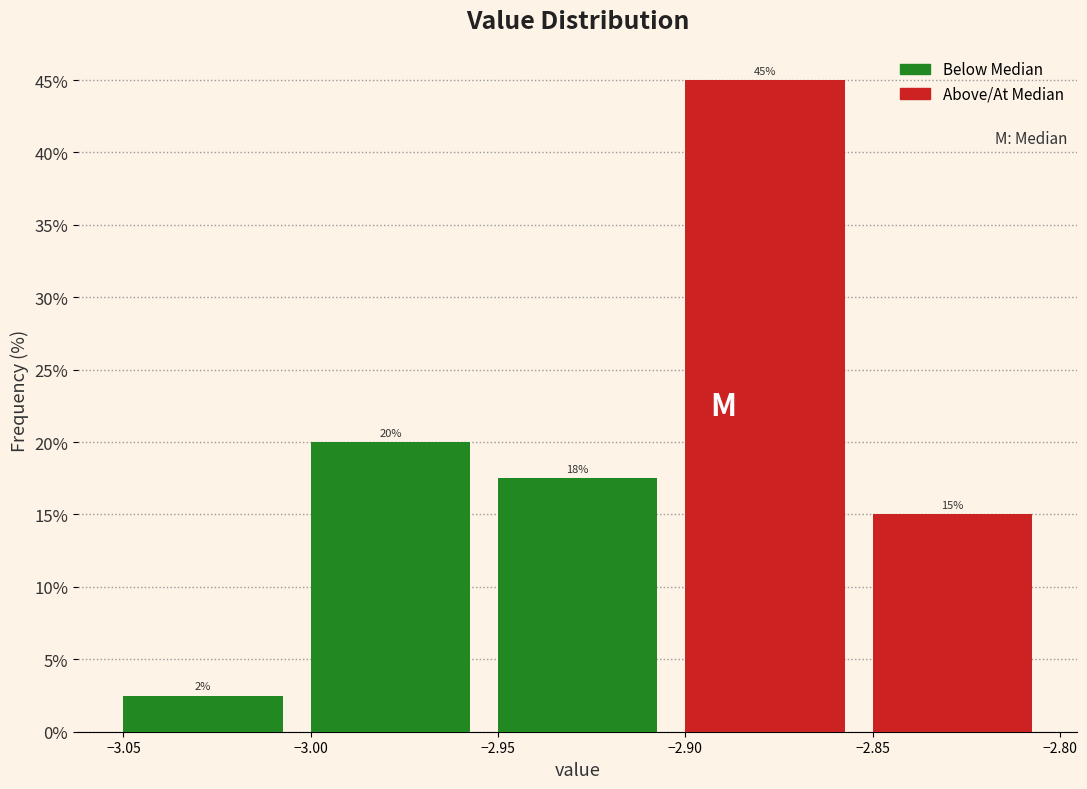

Which range on the x-axis has the tallest bar?

-2.90 to -2.85